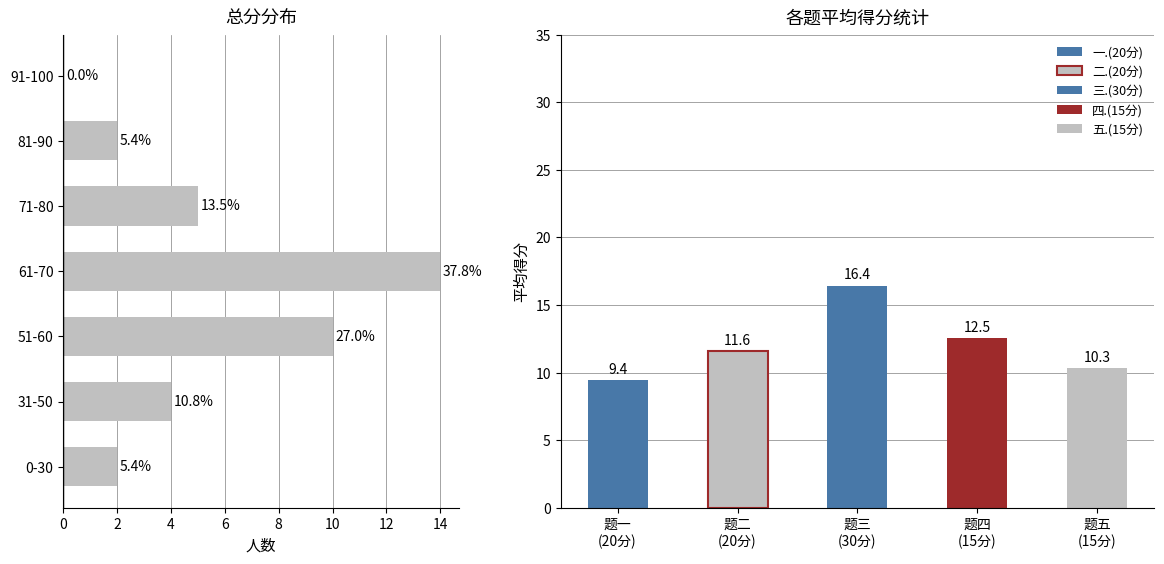

What value does the data have at 51-60, to the nearest 5?

10